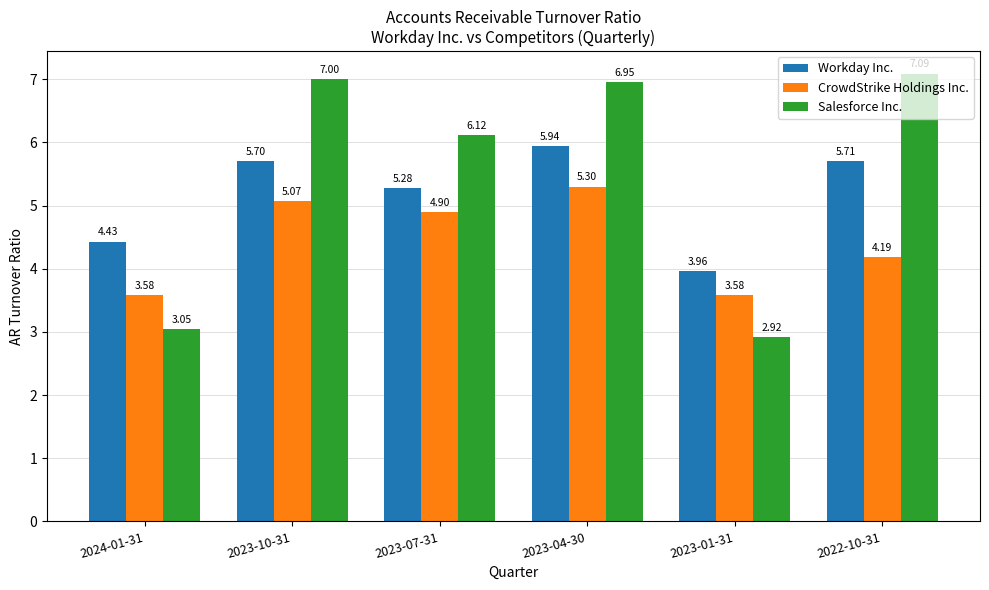

What is the difference between the second highest and second lowest values in the Workday Inc. series?

1.3